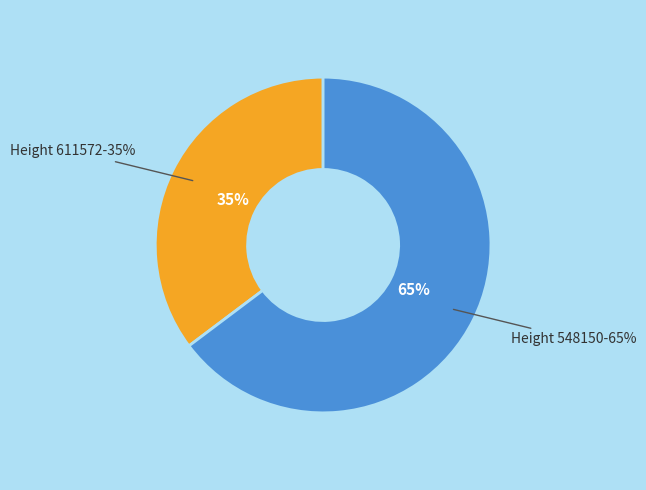

To the nearest percent, what percentage of the pie is Height 548150?

65%